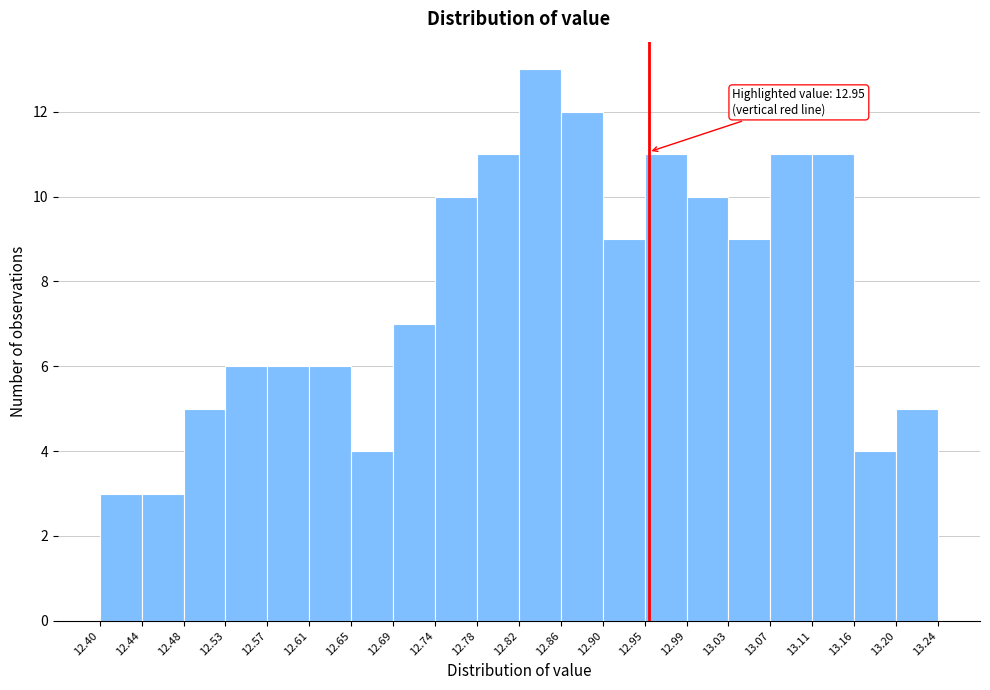

Over which range of the x-axis is the bar tallest?

12.82 to 12.86